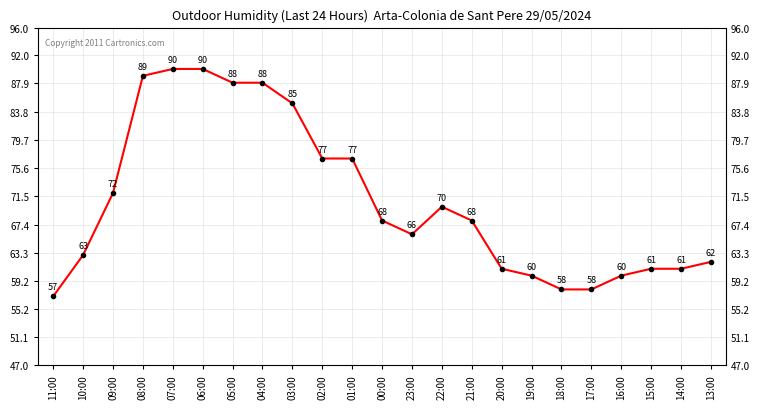

List the labels in order of value, largest first.

07:00, 06:00, 08:00, 05:00, 04:00, 03:00, 02:00, 01:00, 09:00, 22:00, 00:00, 21:00, 23:00, 10:00, 13:00, 20:00, 15:00, 14:00, 19:00, 16:00, 18:00, 17:00, 11:00